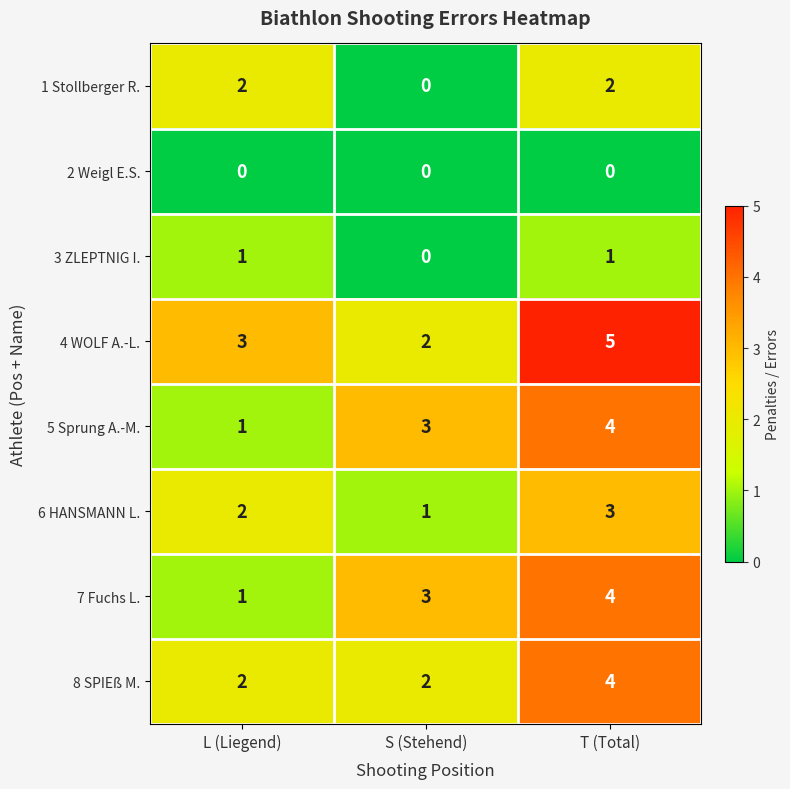

At which category is the sum across all series the highest?

T (Total)